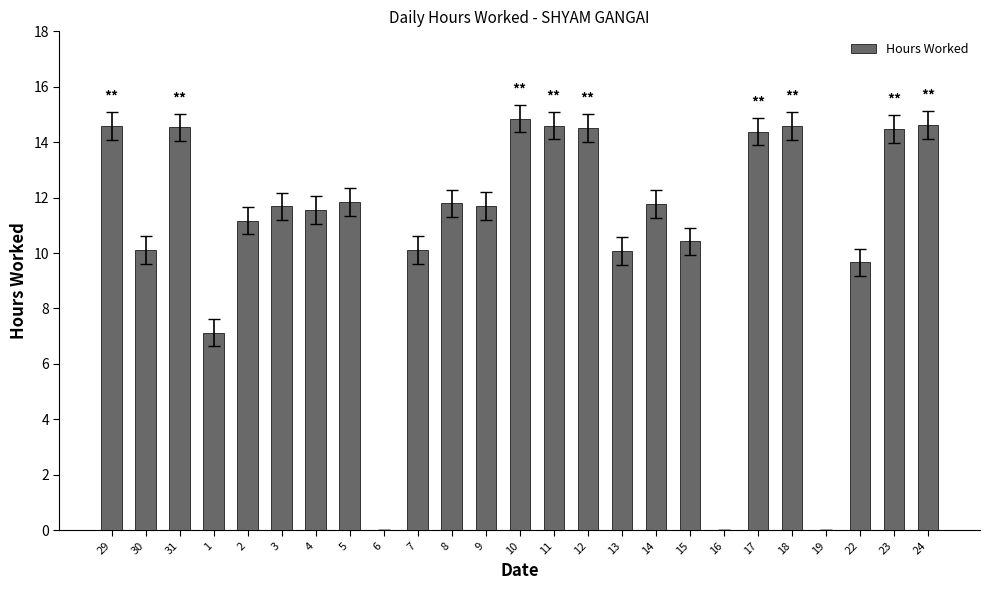

What value does the data have at 30?

10.1